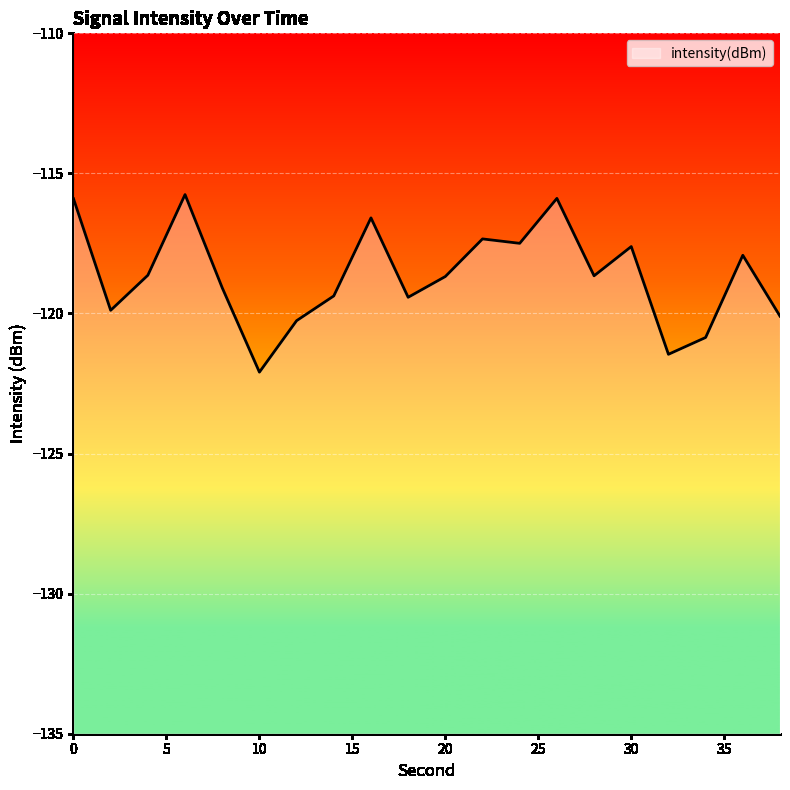

How many categories are shown in the chart?

20